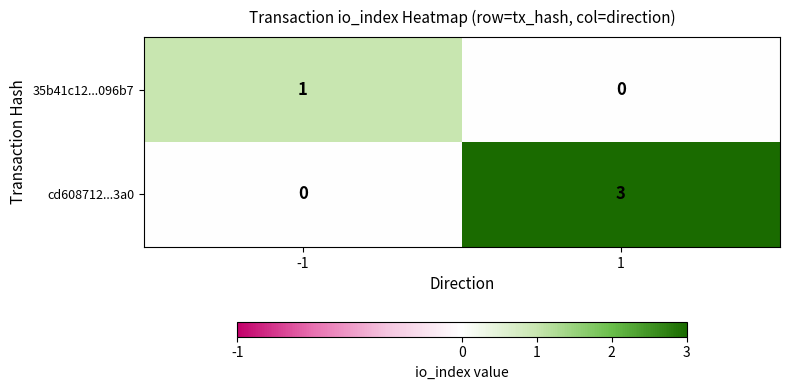

What is the sum of the cd608712...3a0 values at 1 and -1?

3